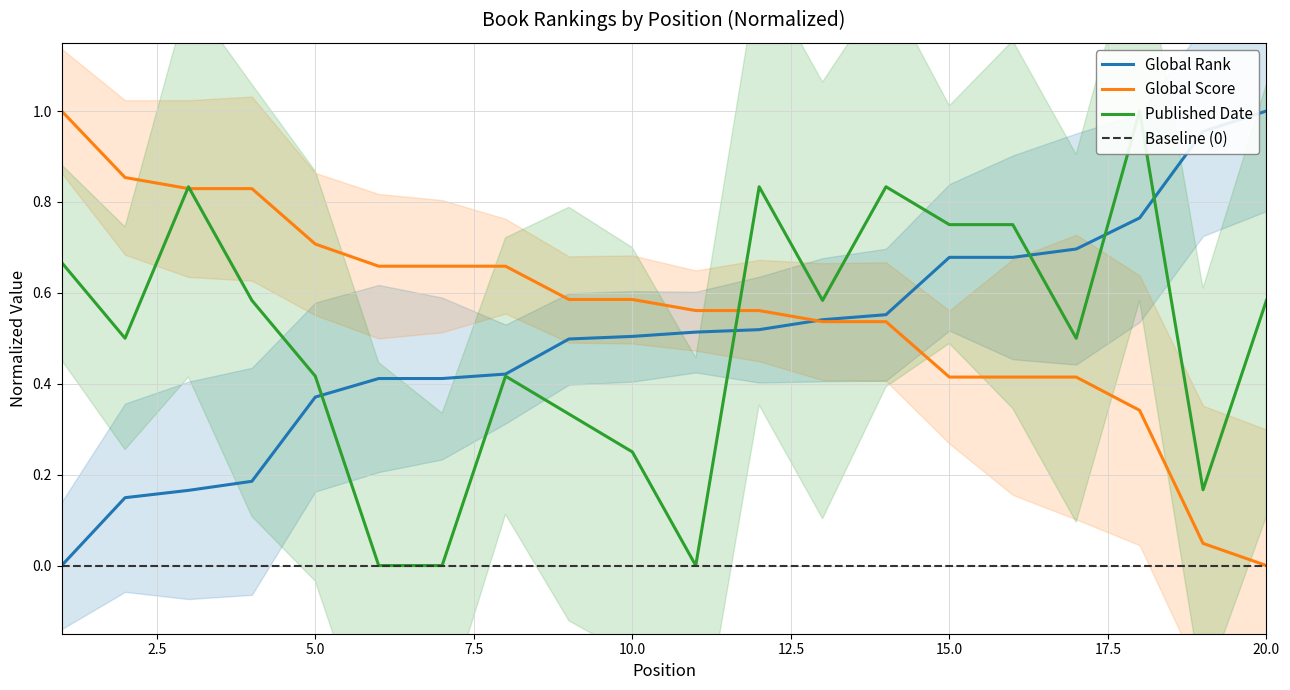

The value of Global Rank at 20.0 is 1.0. True or false?

True